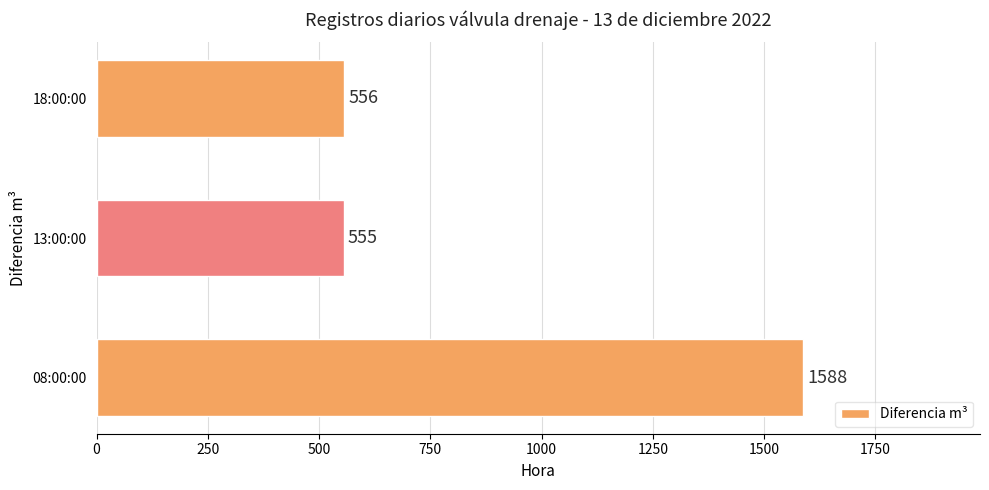

List the labels in order of value, smallest first.

13:00:00, 18:00:00, 08:00:00